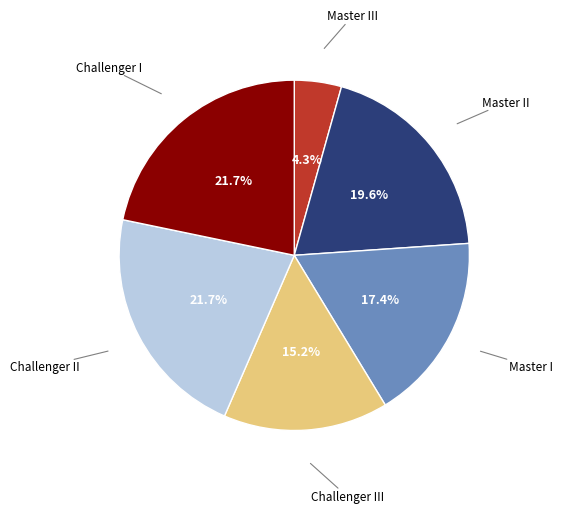

What is the ratio of the value at Challenger II to the value at Challenger III?

1.4